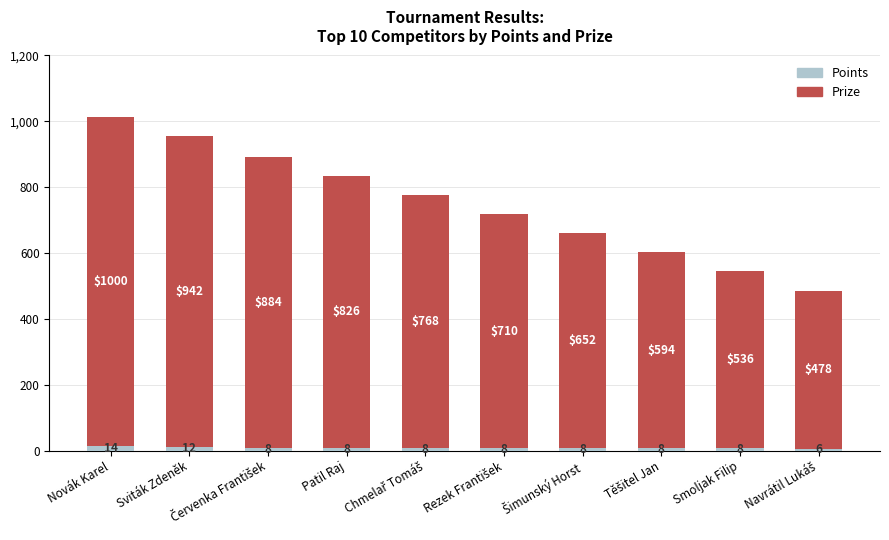

Does the chart contain stacked bars?

Yes